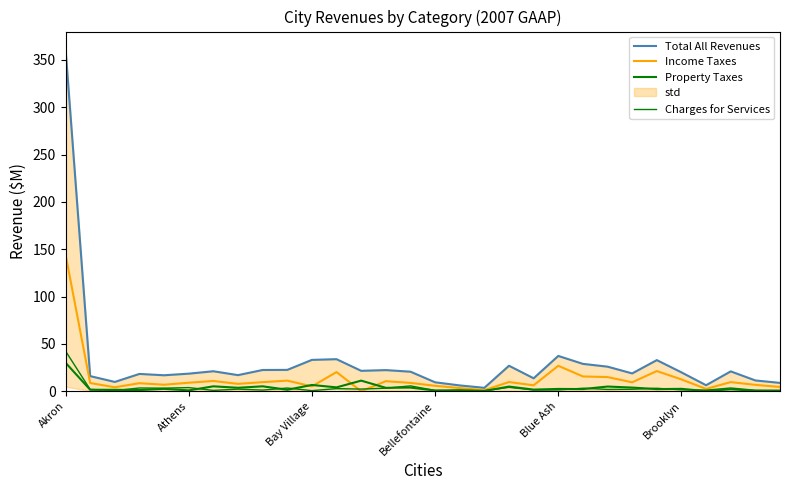

Which series has the widest spread of values?

Total All Revenues